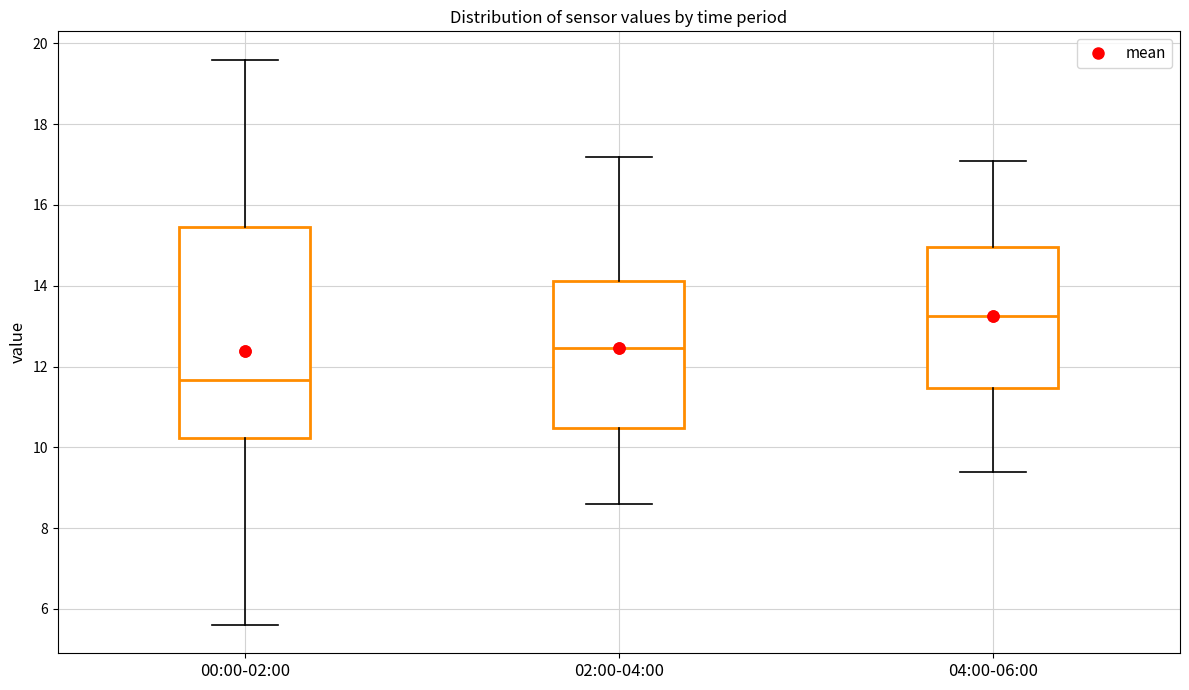

Where is the lower edge of the box for 02:00-04:00 on the y-axis? The values are not printed on the chart, so give them approximately, as read against the axis.

10.4